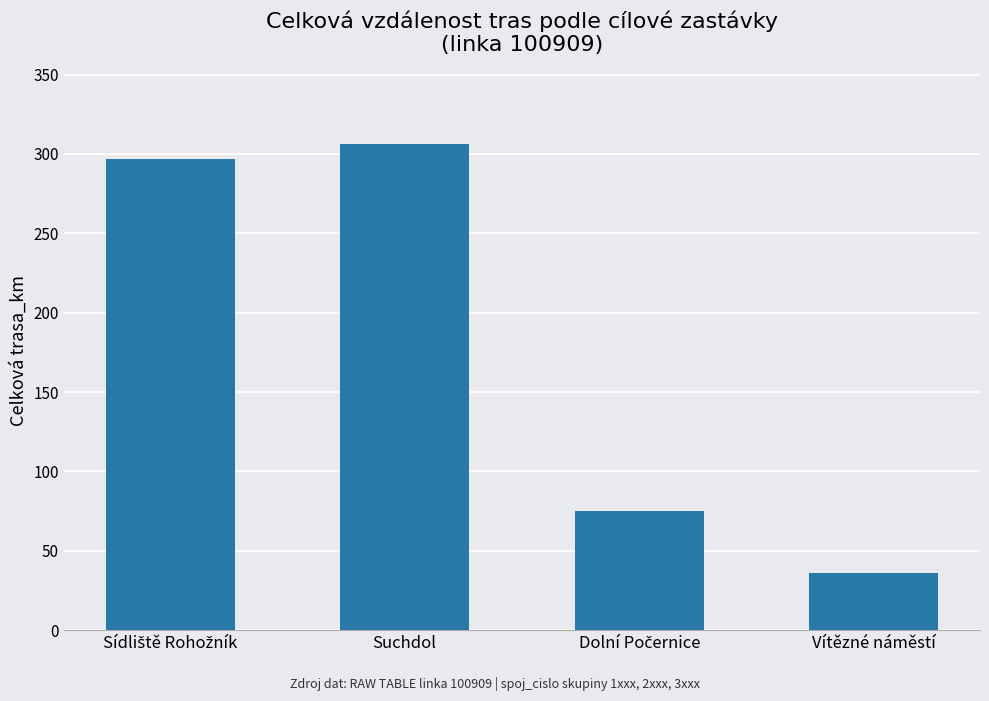

What is the difference between the maximum and second lowest values?

231